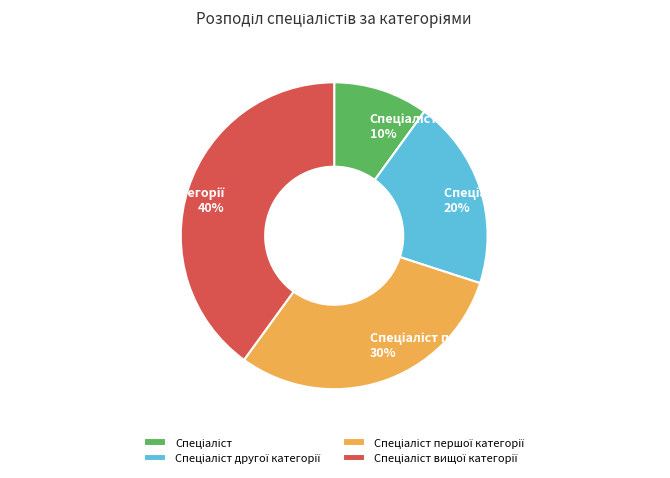

To the nearest percent, what is the average slice percentage?

25%